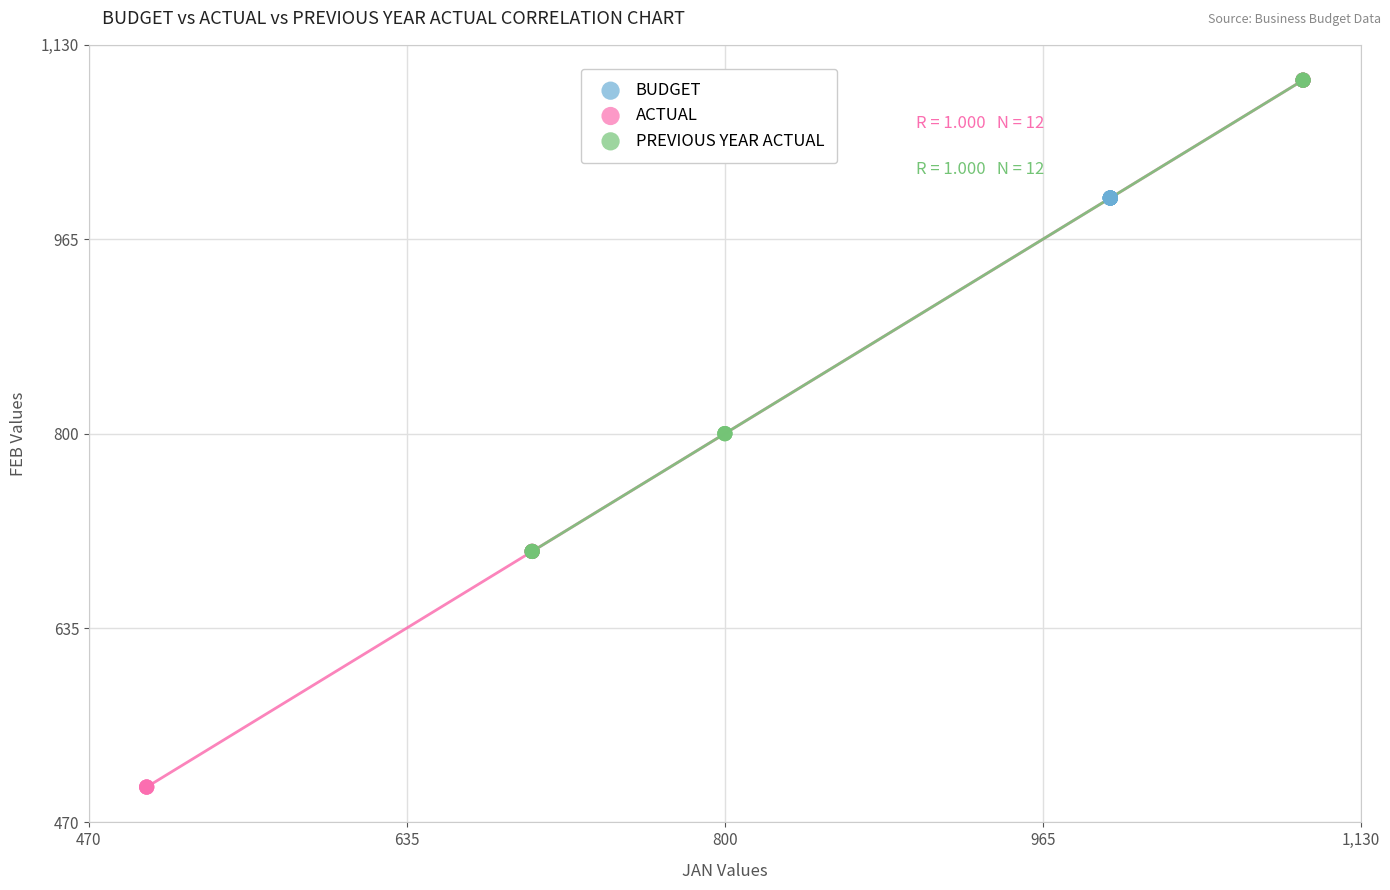

Which series reaches the minimum Y coordinate?

ACTUAL